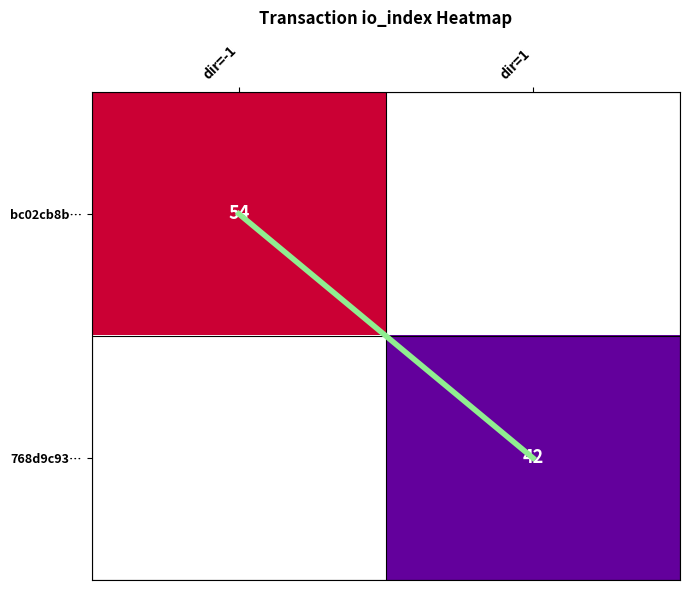

What is the difference between the diagonal values at dir=-1 and dir=1?

1